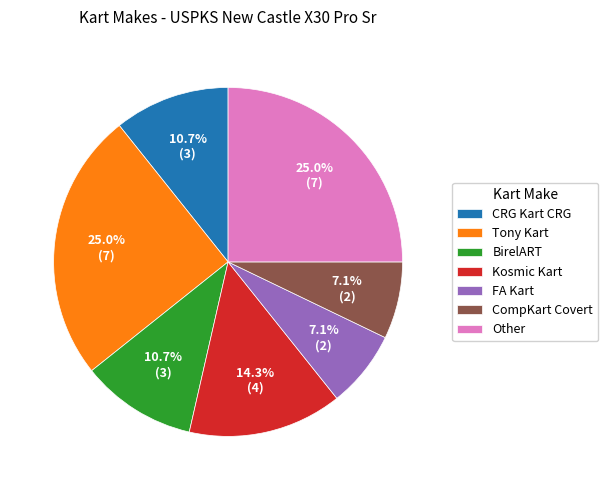

What percentage is the CompKart Covert slice, to the nearest percent?

7%